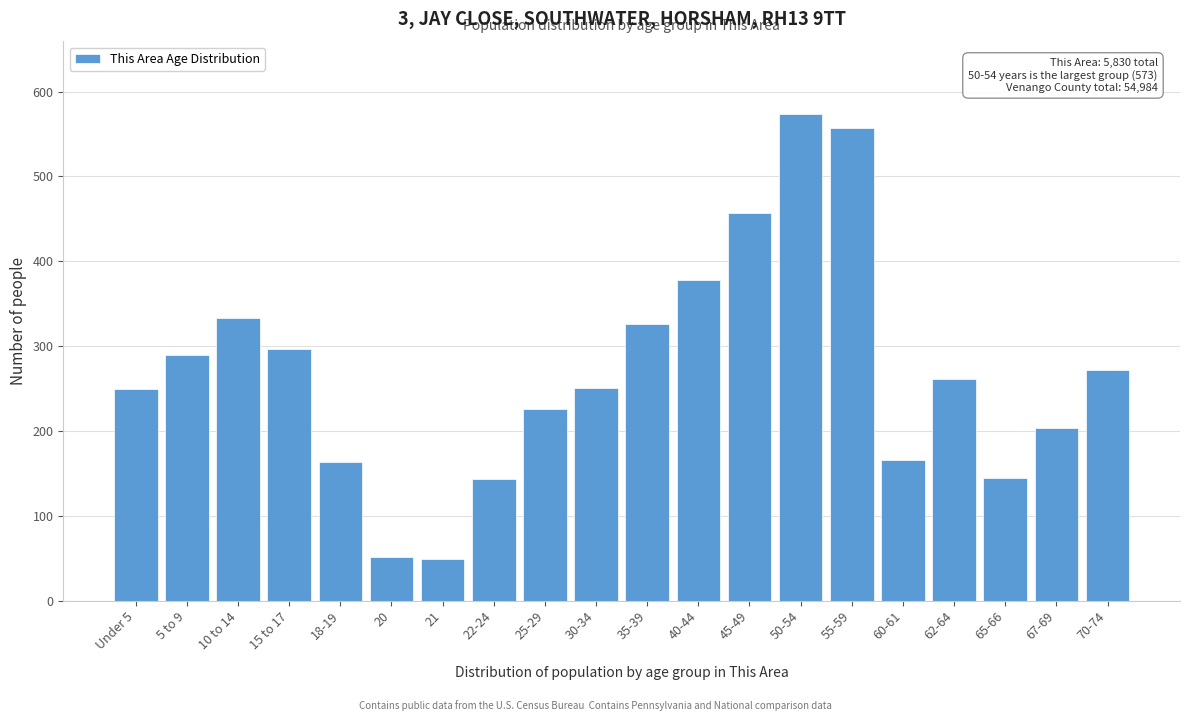

Which category has the highest value across all series?

50-54